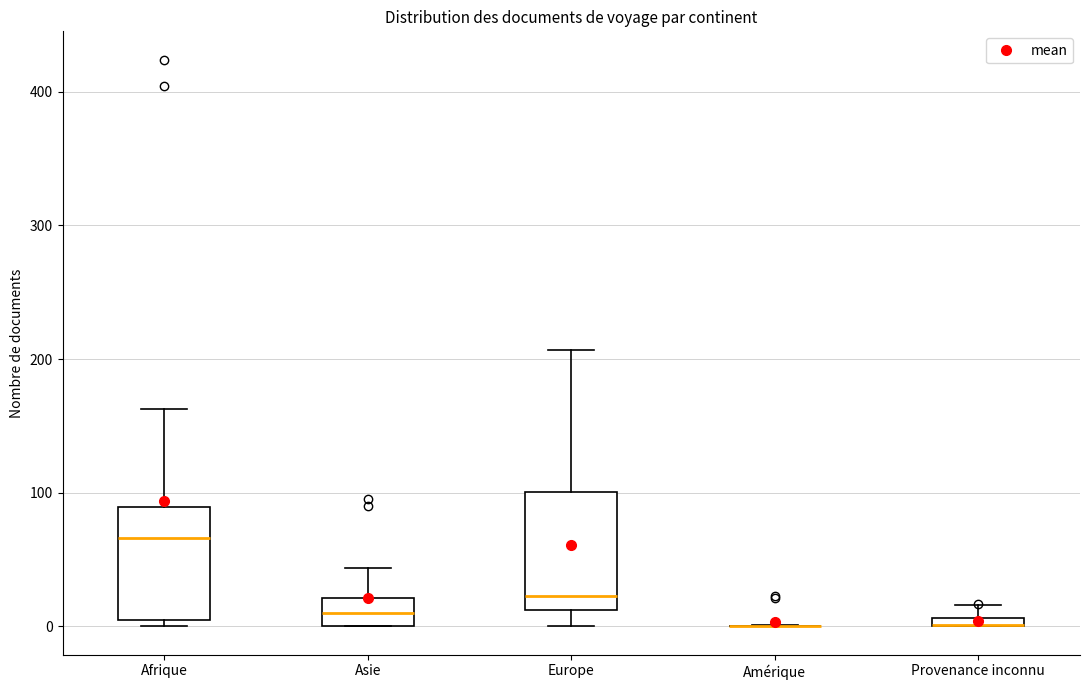

Where is the upper edge of the box for Asie on the y-axis? The values are not printed on the chart, so give them approximately, as read against the axis.

20